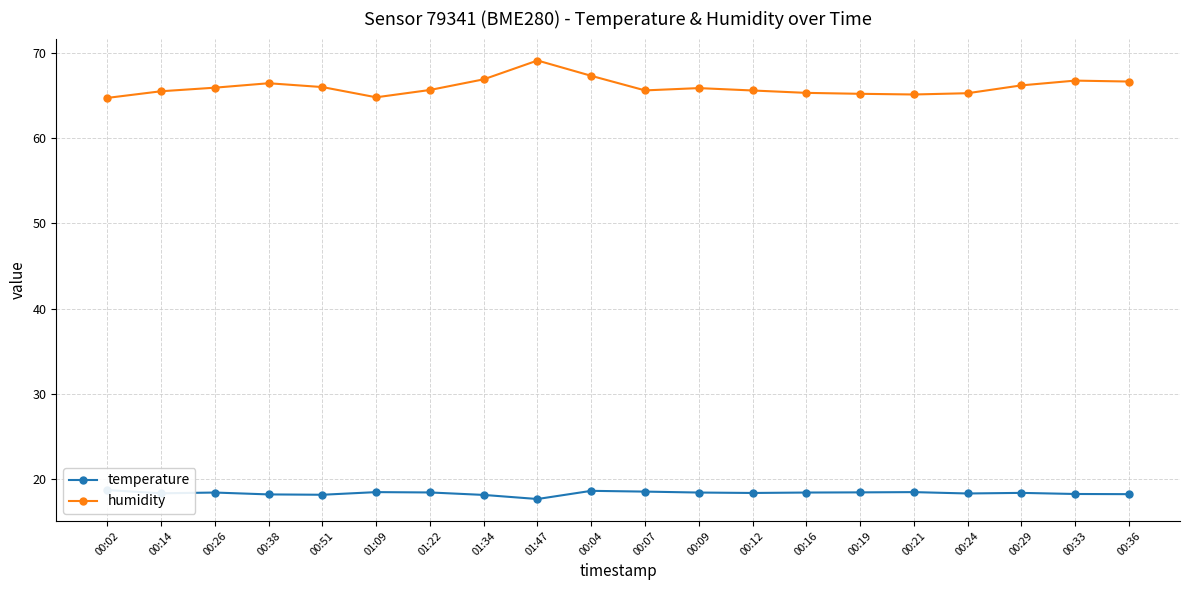

At which label does temperature first exceed 18?

00:02